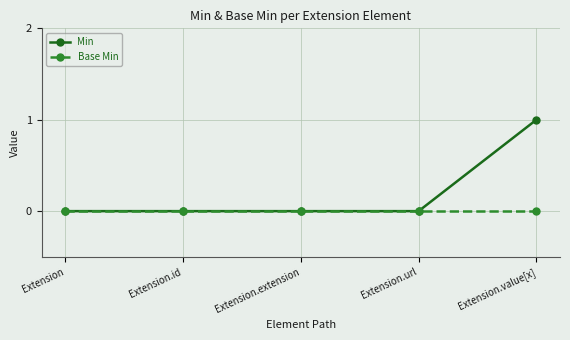

What is the label of the 4th point from the right?

Extension.id